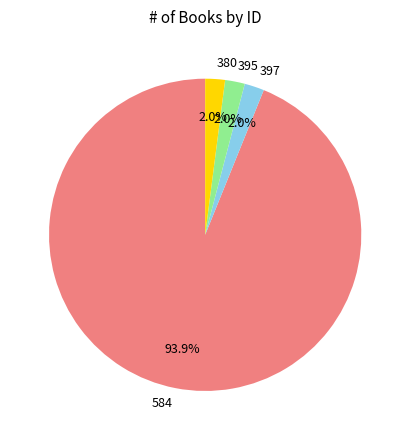

What is the largest slice in the pie chart?

584